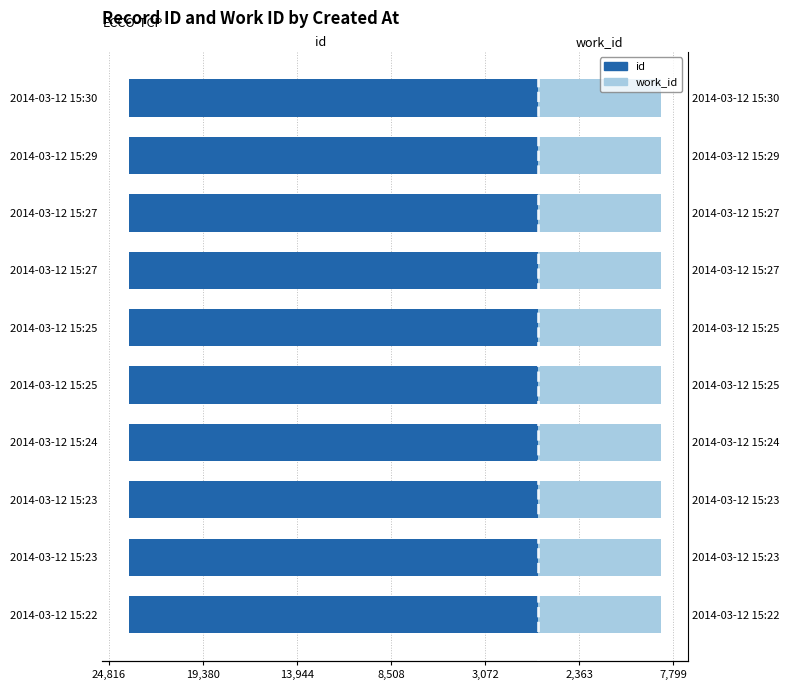

Is it true that id equals -6964.3 at 2014-03-12 15:24?

False